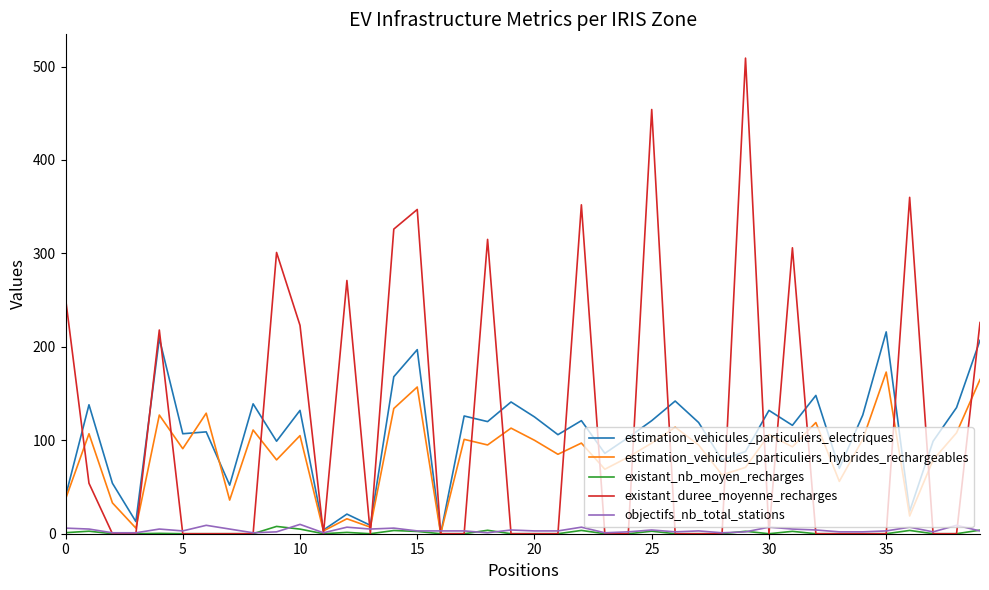

What is the maximum value shown in the chart?

509.0